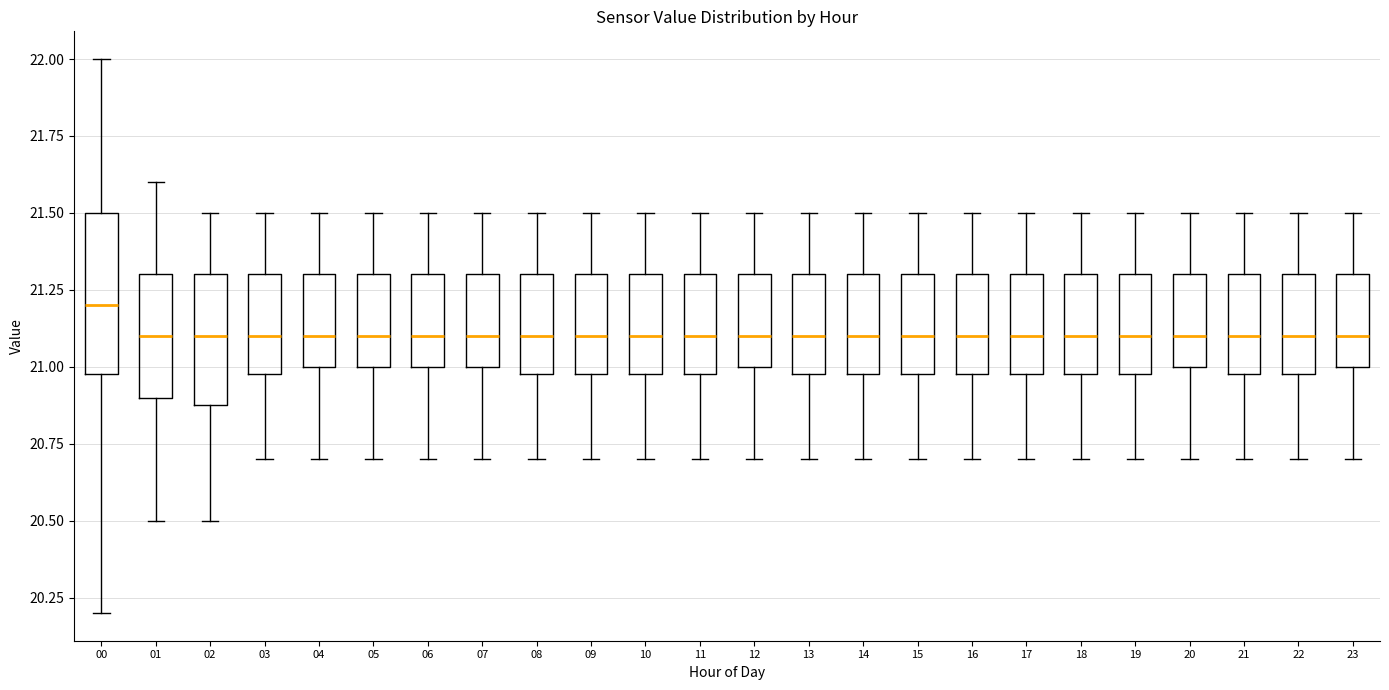

Reading left to right, read every box against the y-axis: the position of its median line, the range the box covers, and the ends of its whiskers. The values are not printed on the chart, so give them approximately, as read against the axis.

00: median 21.2, box 21.0 to 21.5, whiskers 20.2 to 22.0
01: median 21.1, box 20.9 to 21.3, whiskers 20.5 to 21.6
02: median 21.1, box 20.9 to 21.3, whiskers 20.5 to 21.5
03: median 21.1, box 21.0 to 21.3, whiskers 20.7 to 21.5
04: median 21.1, box 21.0 to 21.3, whiskers 20.7 to 21.5
05: median 21.1, box 21.0 to 21.3, whiskers 20.7 to 21.5
06: median 21.1, box 21.0 to 21.3, whiskers 20.7 to 21.5
07: median 21.1, box 21.0 to 21.3, whiskers 20.7 to 21.5
08: median 21.1, box 21.0 to 21.3, whiskers 20.7 to 21.5
09: median 21.1, box 21.0 to 21.3, whiskers 20.7 to 21.5
10: median 21.1, box 21.0 to 21.3, whiskers 20.7 to 21.5
11: median 21.1, box 21.0 to 21.3, whiskers 20.7 to 21.5
12: median 21.1, box 21.0 to 21.3, whiskers 20.7 to 21.5
13: median 21.1, box 21.0 to 21.3, whiskers 20.7 to 21.5
14: median 21.1, box 21.0 to 21.3, whiskers 20.7 to 21.5
15: median 21.1, box 21.0 to 21.3, whiskers 20.7 to 21.5
16: median 21.1, box 21.0 to 21.3, whiskers 20.7 to 21.5
17: median 21.1, box 21.0 to 21.3, whiskers 20.7 to 21.5
18: median 21.1, box 21.0 to 21.3, whiskers 20.7 to 21.5
19: median 21.1, box 21.0 to 21.3, whiskers 20.7 to 21.5
20: median 21.1, box 21.0 to 21.3, whiskers 20.7 to 21.5
21: median 21.1, box 21.0 to 21.3, whiskers 20.7 to 21.5
22: median 21.1, box 21.0 to 21.3, whiskers 20.7 to 21.5
23: median 21.1, box 21.0 to 21.3, whiskers 20.7 to 21.5